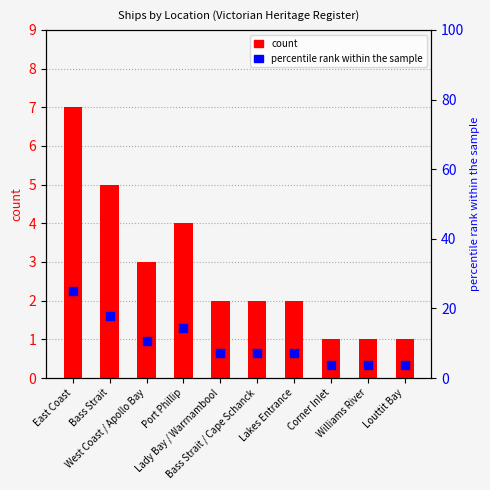

What is the total value across all series at Corner Inlet?

4.6